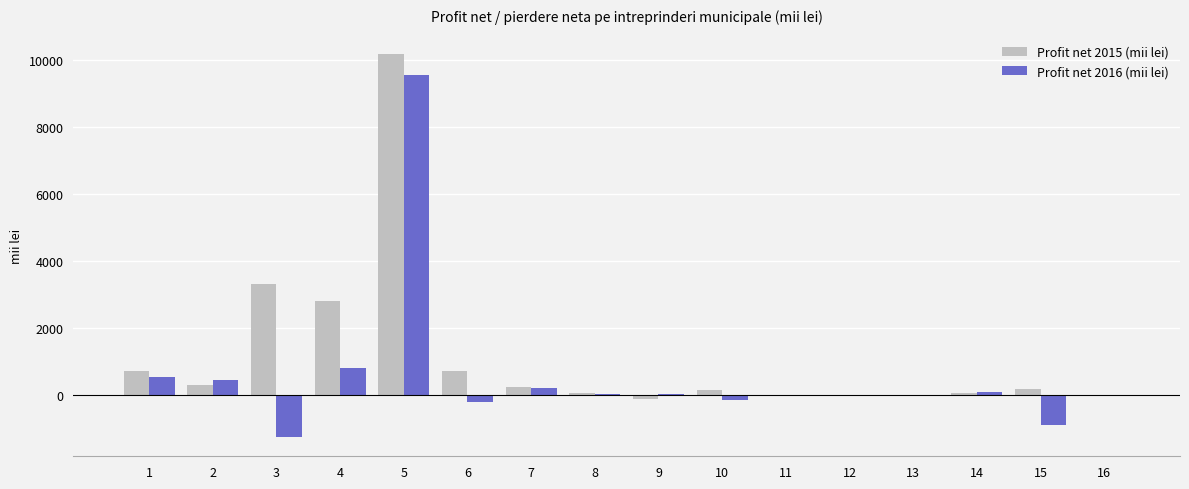

How many groups of bars are there?

16